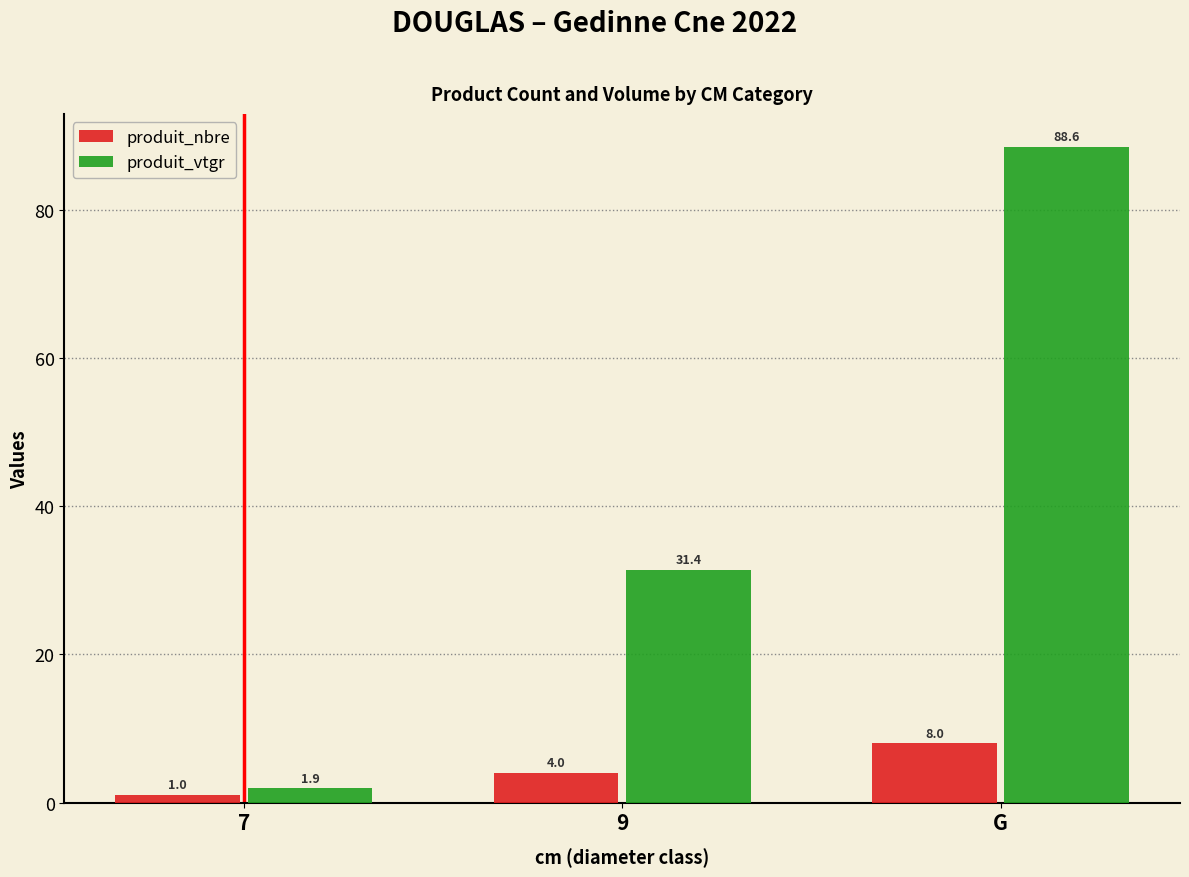

At which label is produit_vtgr closest to 45?

9